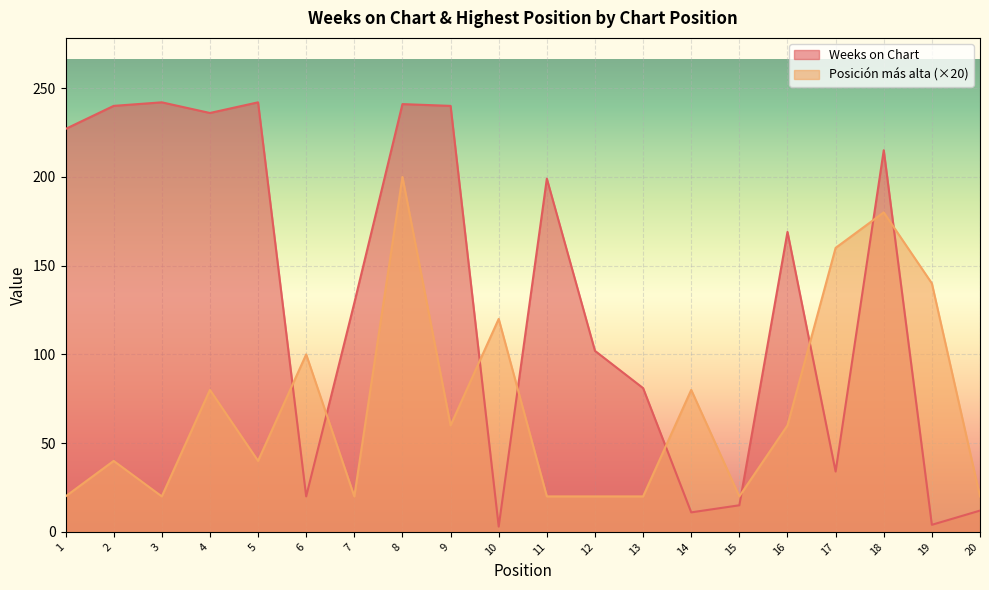

At how many categories does at least one series exceed 94?

16